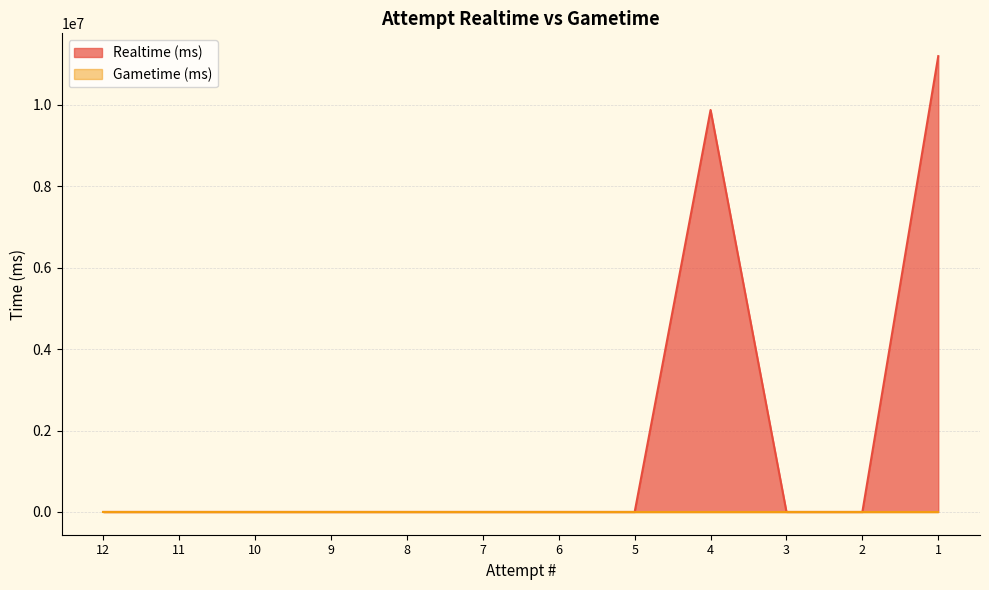

At which category does the chart reach its minimum across all series?

12